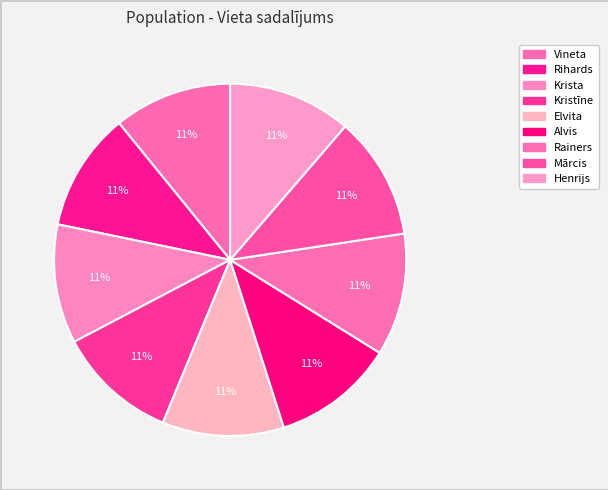

Does Rainers account for over 50% of the chart?

No